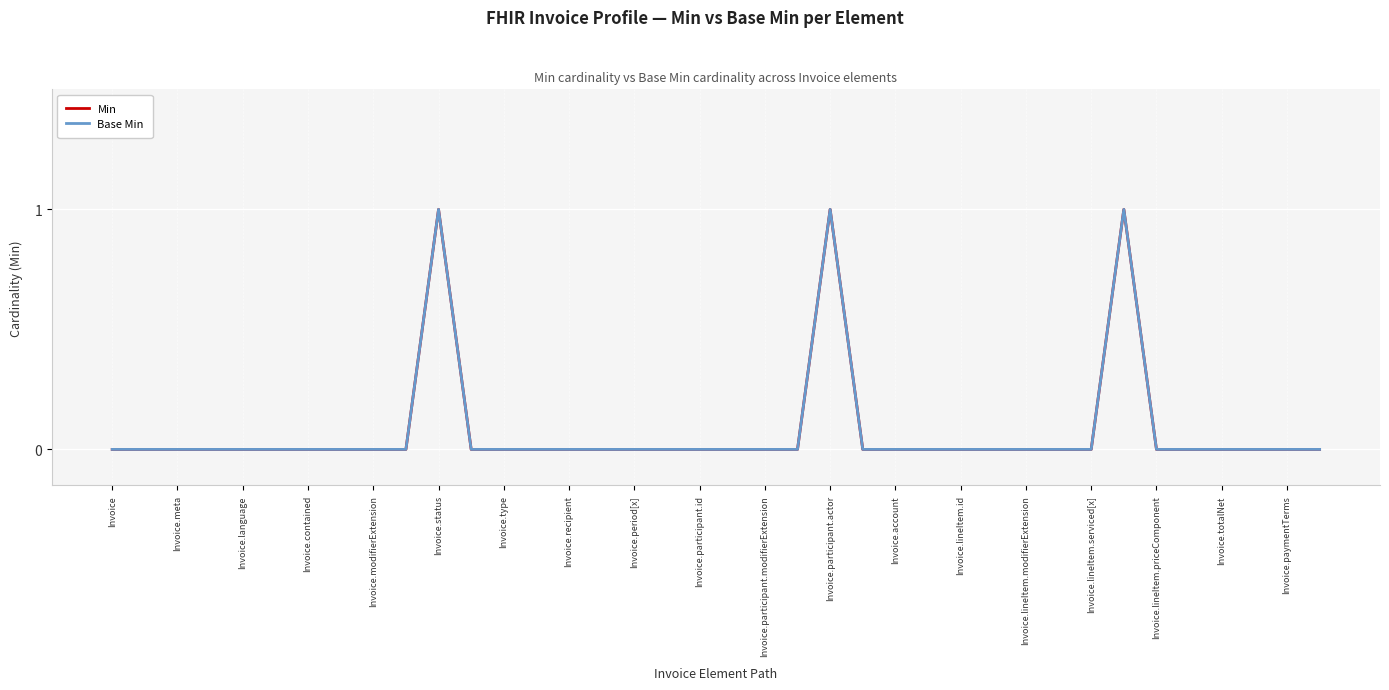

In Min, how many points are higher than both neighbors (excluding endpoints)?

3